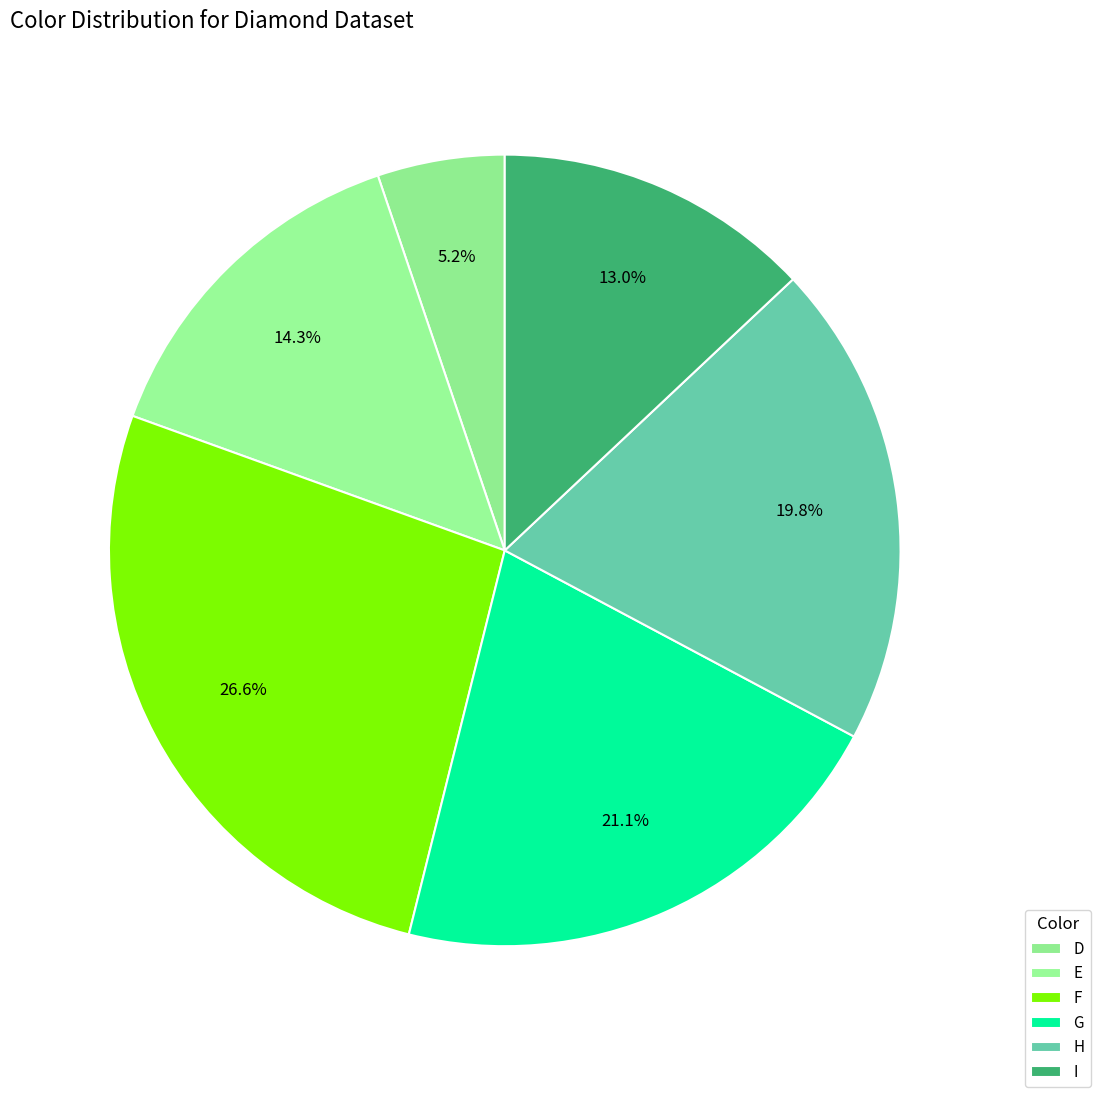

To the nearest percent, what is the combined percentage of D and F?

32%